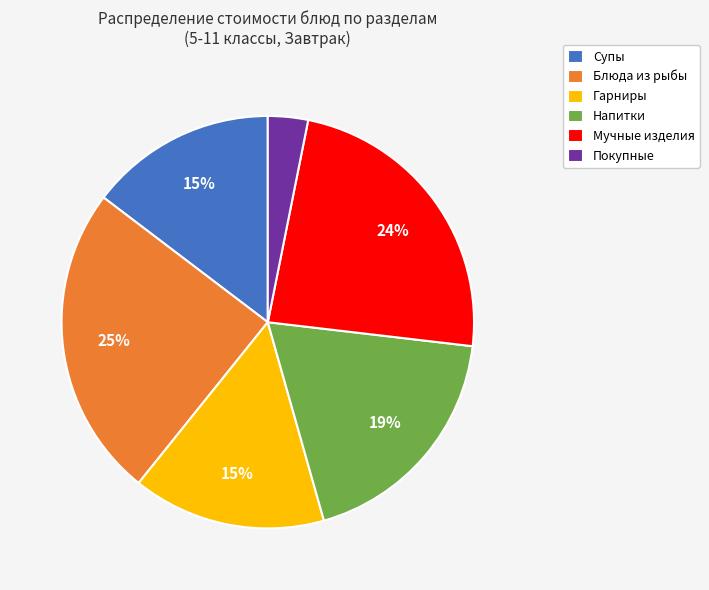

How many slices are in this pie chart?

6